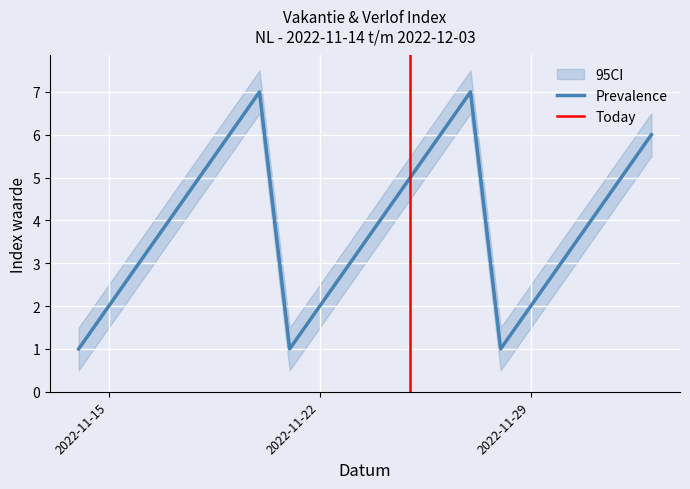

At which category is the sum across all series the highest?

2022-11-20